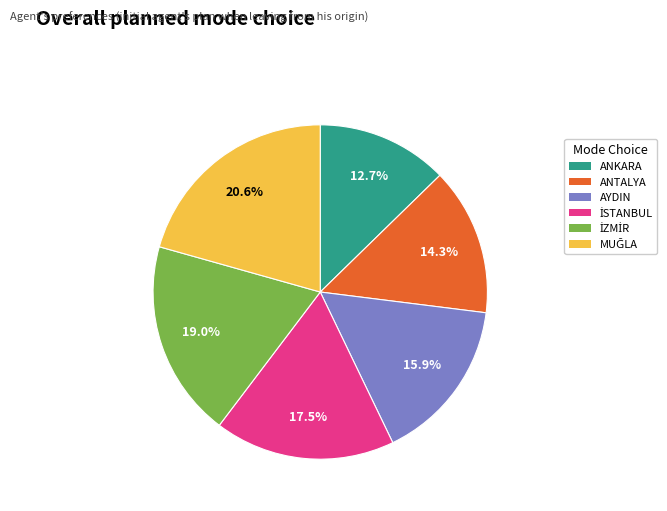

What portion of the pie excludes ANTALYA?

85.7%